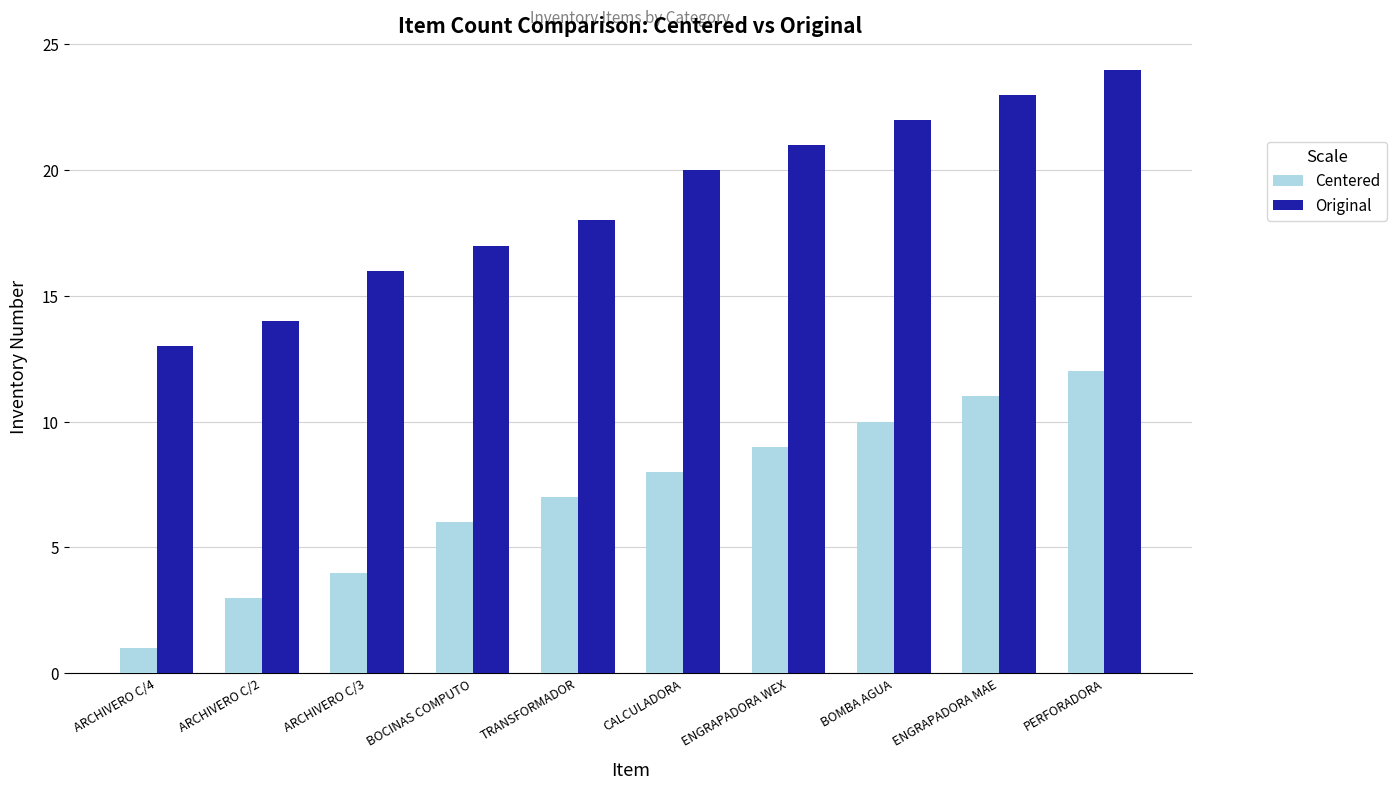

Reading right to left, transcribe all the data shown in this chart.

Centered: 12	11	10	9	8	7	6	4	3	1
Original: 24	23	22	21	20	18	17	16	14	13